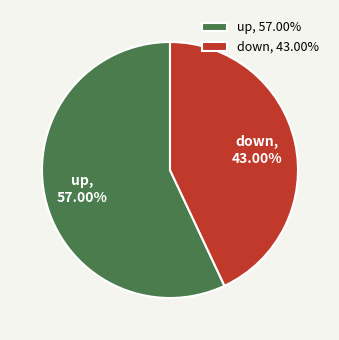

Which slice represents more than half of the pie?

up